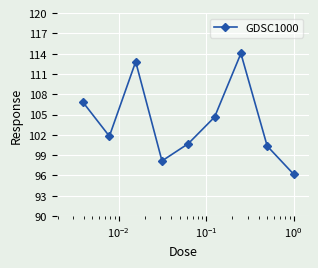

Reading left to right, transcribe all the data shown in this chart.

106.8	101.8	112.8	98.1	100.7	104.6	114.0	100.3	96.2